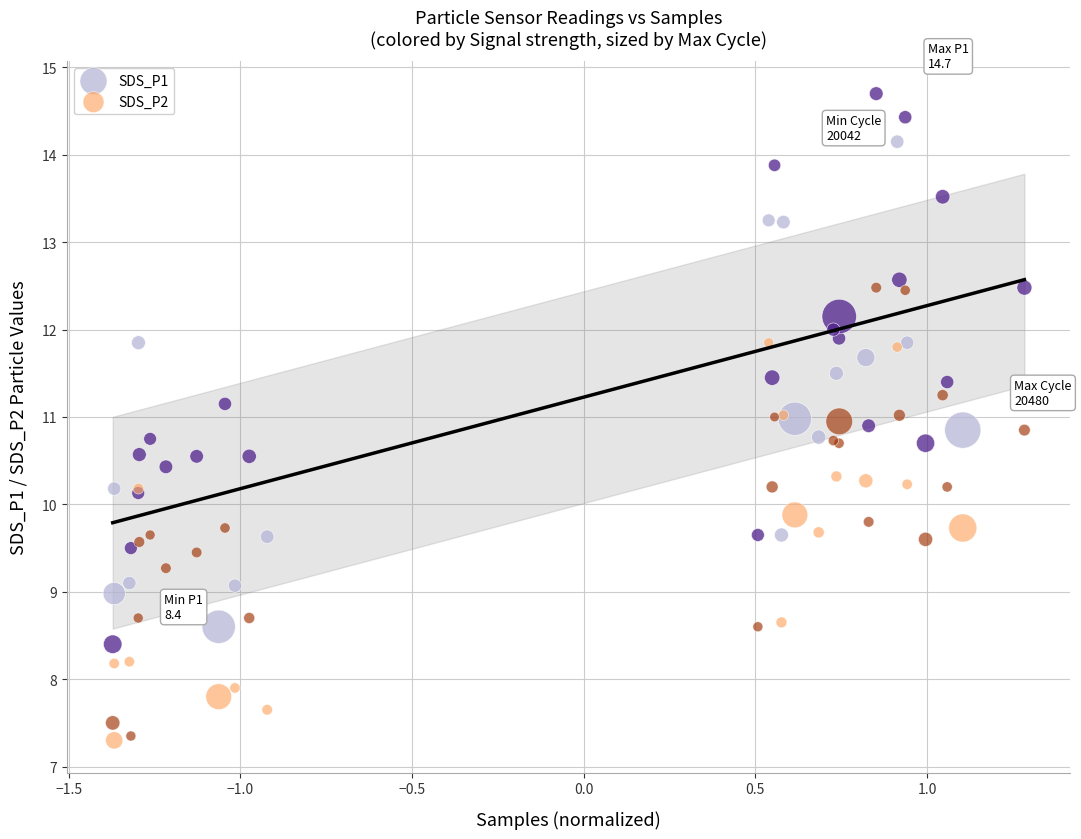

Which series contains the highest Y value?

SDS_P1